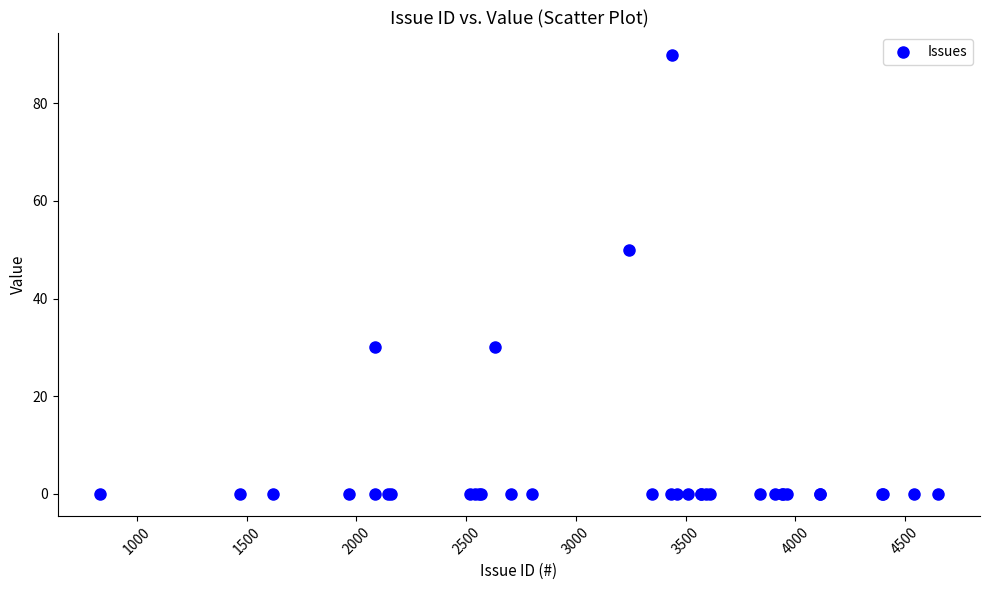

What Y value in the scatter plot is closest to 45?

50